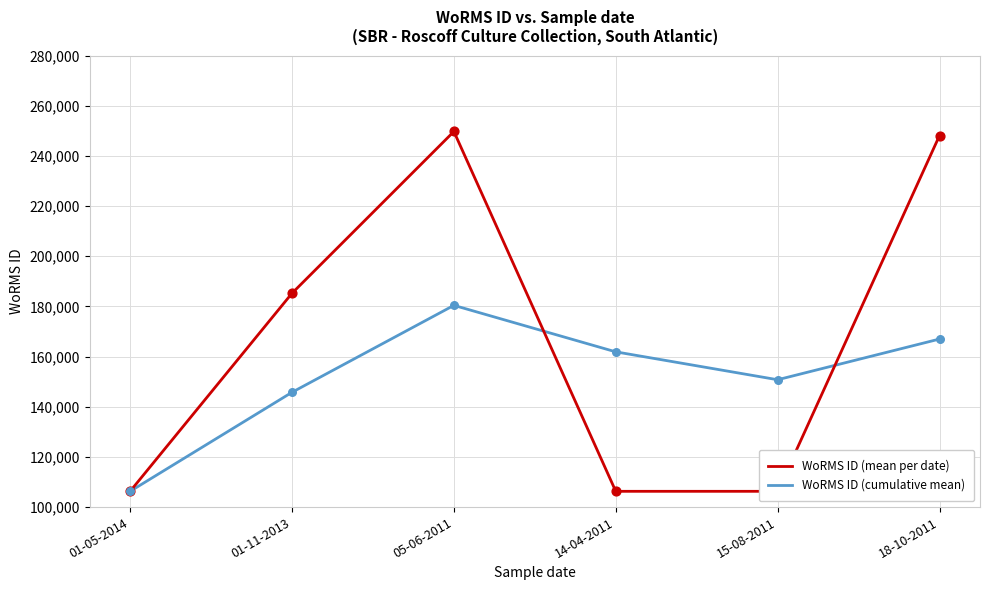

What are all the series names shown in the legend?

WoRMS ID (mean per date), WoRMS ID (cumulative mean)